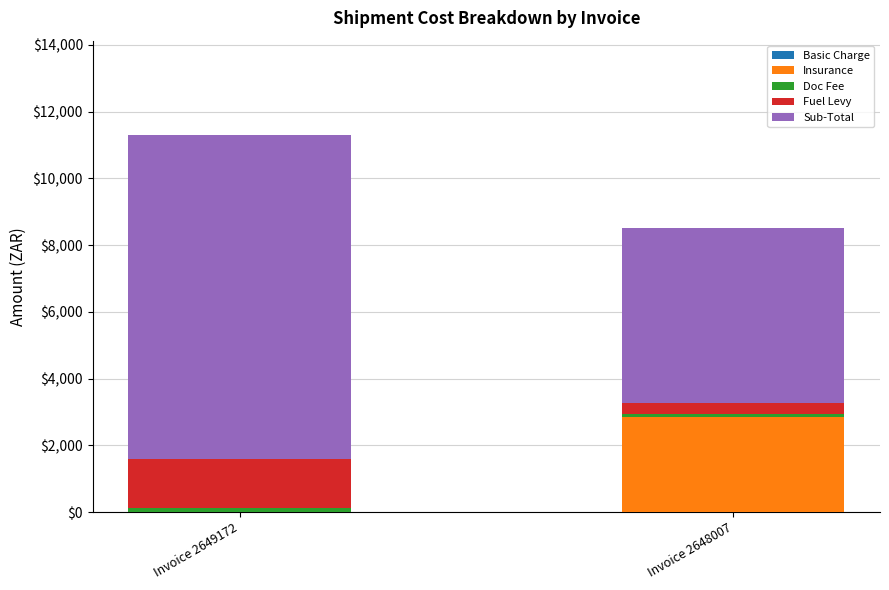

True or false: Insurance has a value of 4722.0 at Invoice 2648007.

False